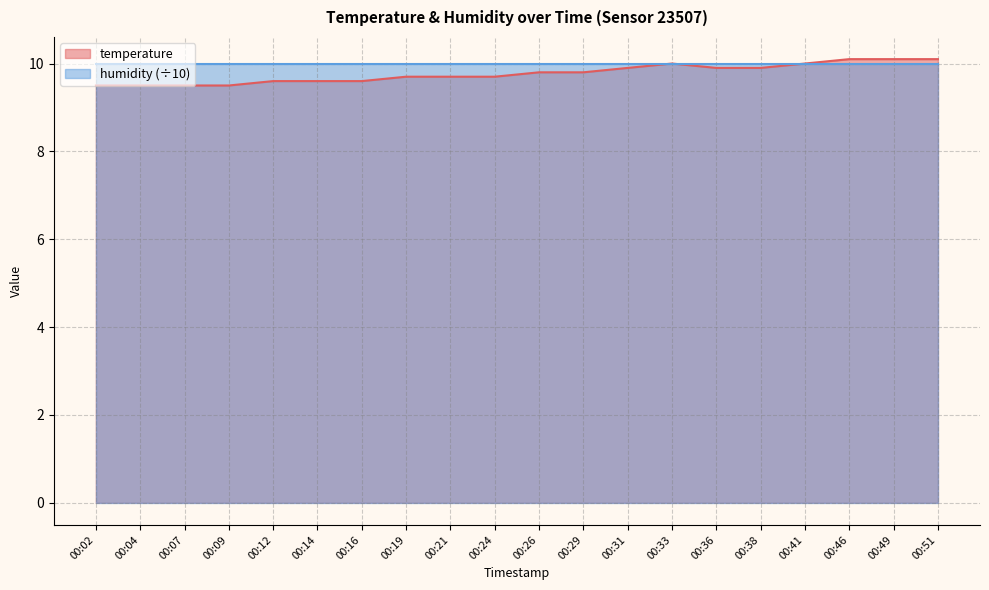

What is the change in value from 00:14 to 00:33?

+0.4